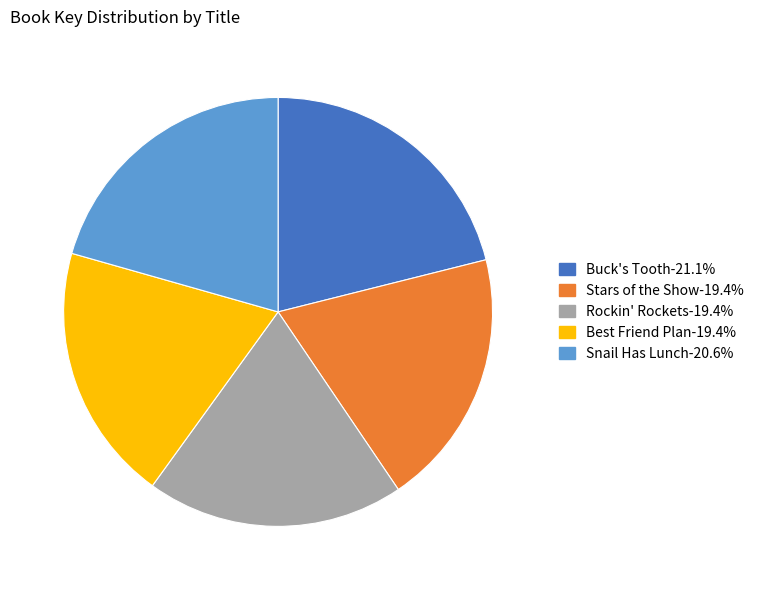

Count the number of slices in the pie.

5